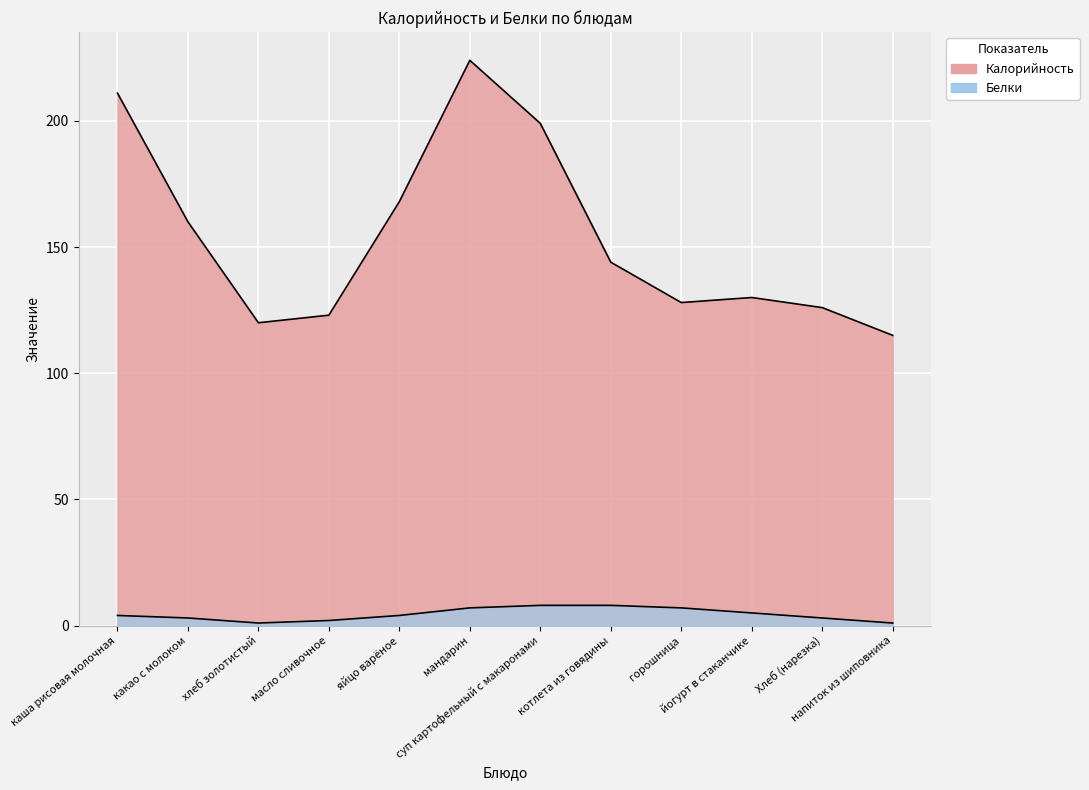

Which label corresponds to the largest value in the chart?

мандарин